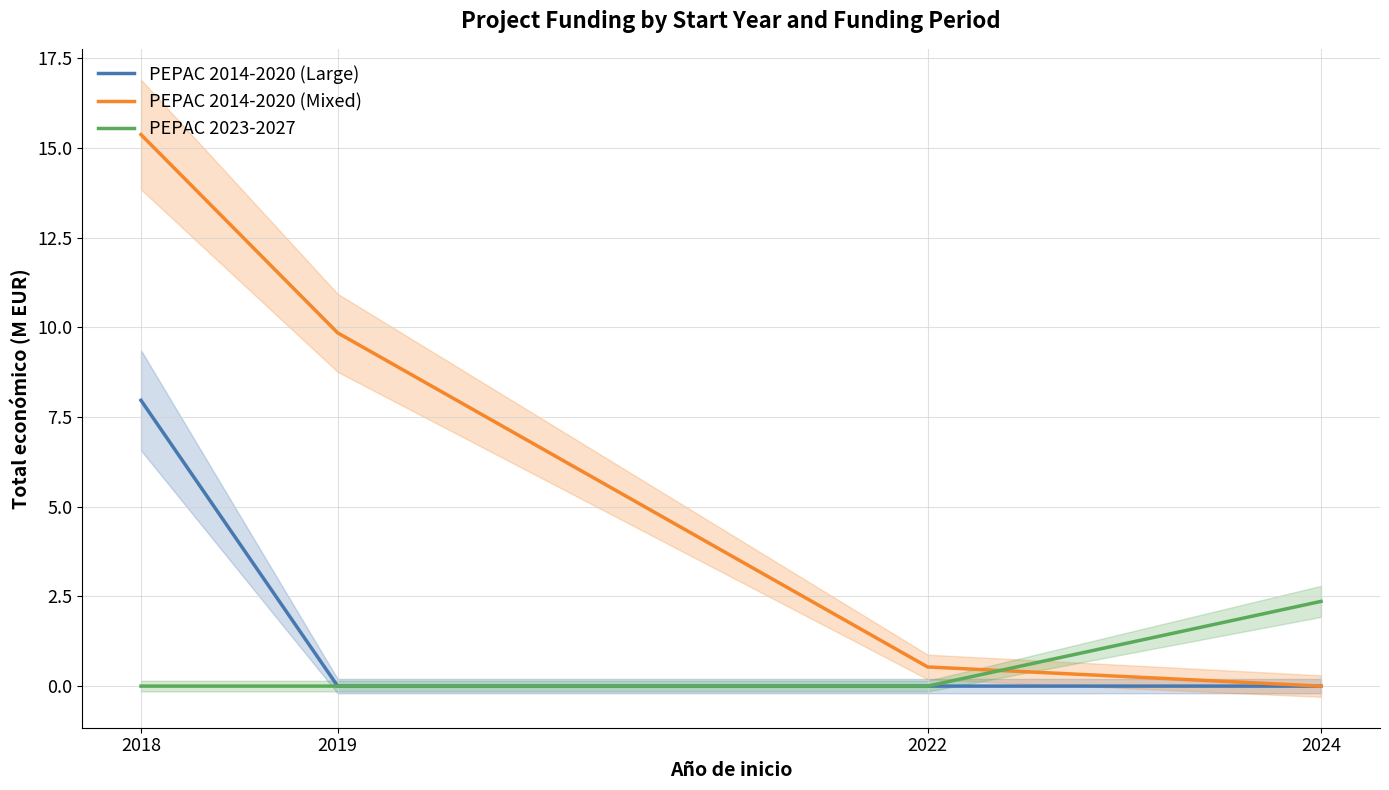

Which label corresponds to the largest value in the chart?

2018